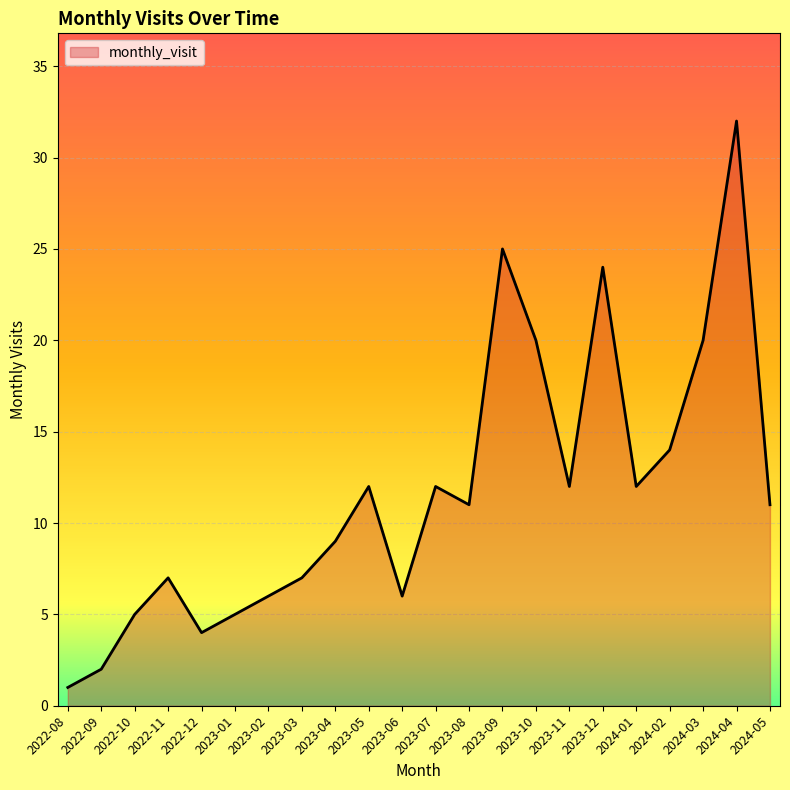

Where is the data nearest to the value 16?

2024-02